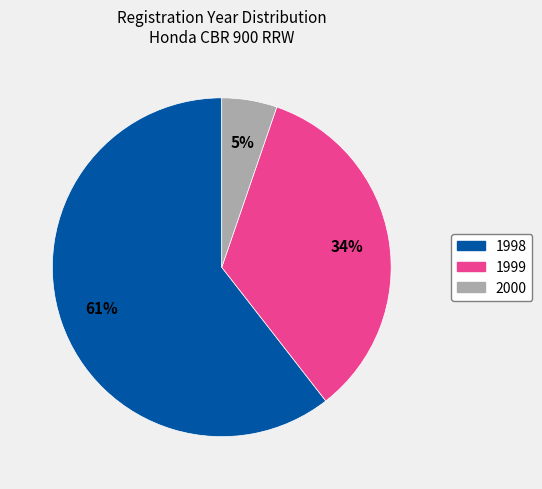

To the nearest percent, what is the combined percentage of 2000 and 1998?

66%